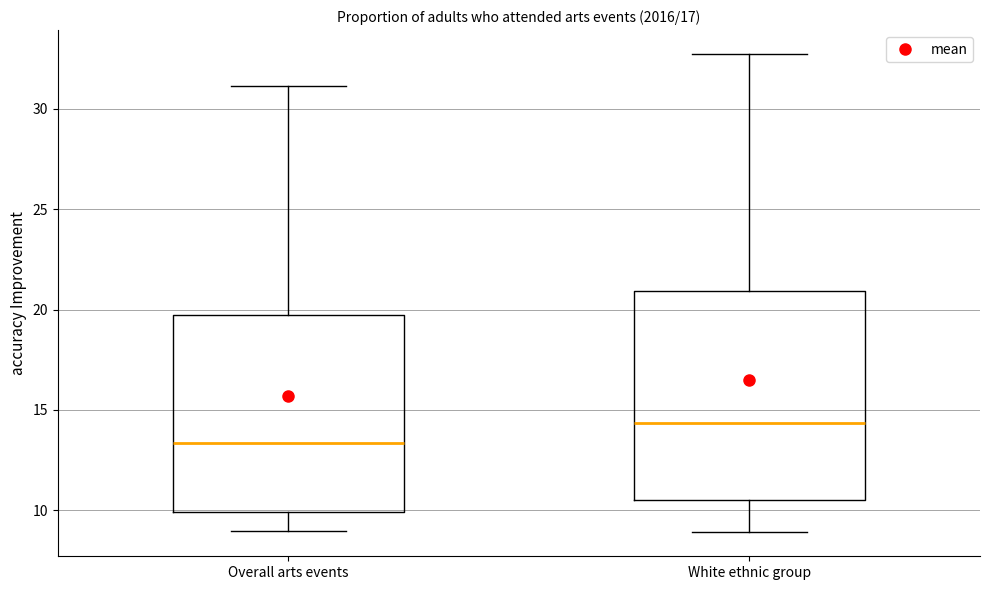

Comparing the boxes themselves (not the whiskers), which one is the tallest?

White ethnic group